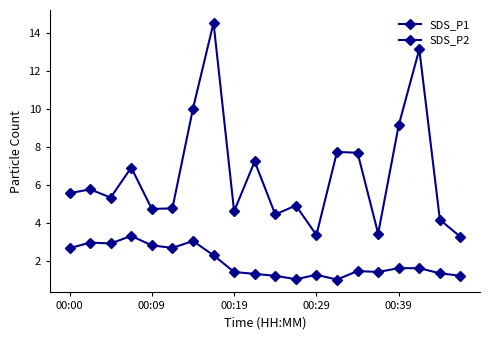

Does the chart have visible grid lines?

No